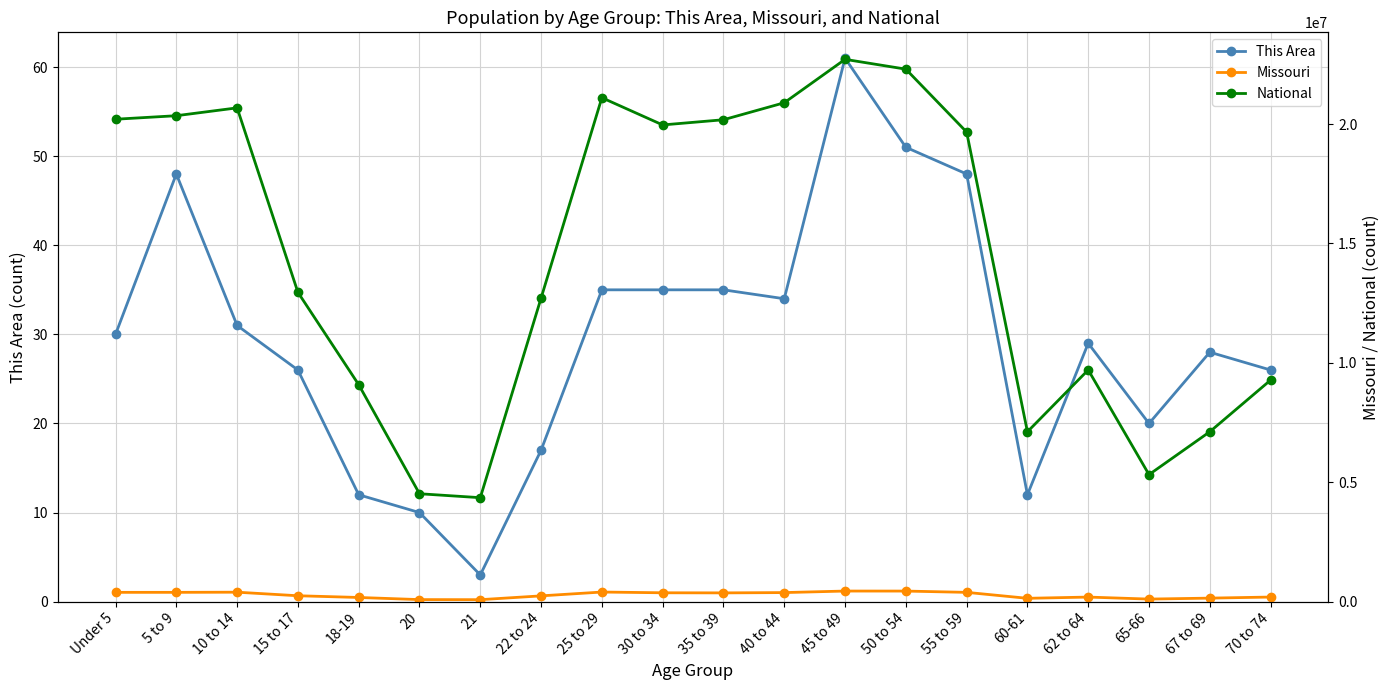

What is the maximum value shown in the chart?

22708591